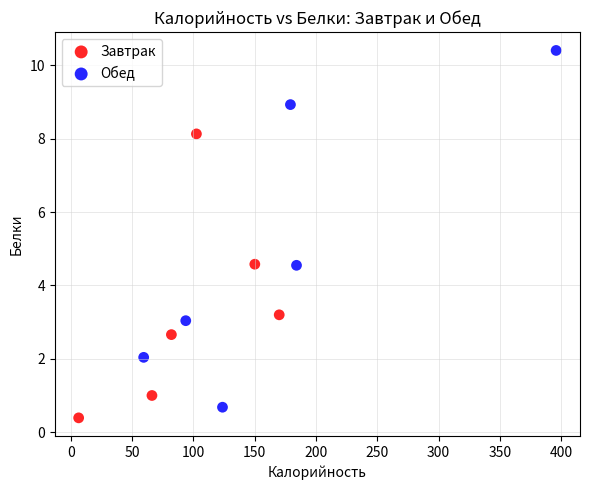

Which series has the largest Y range (max minus min)?

Обед